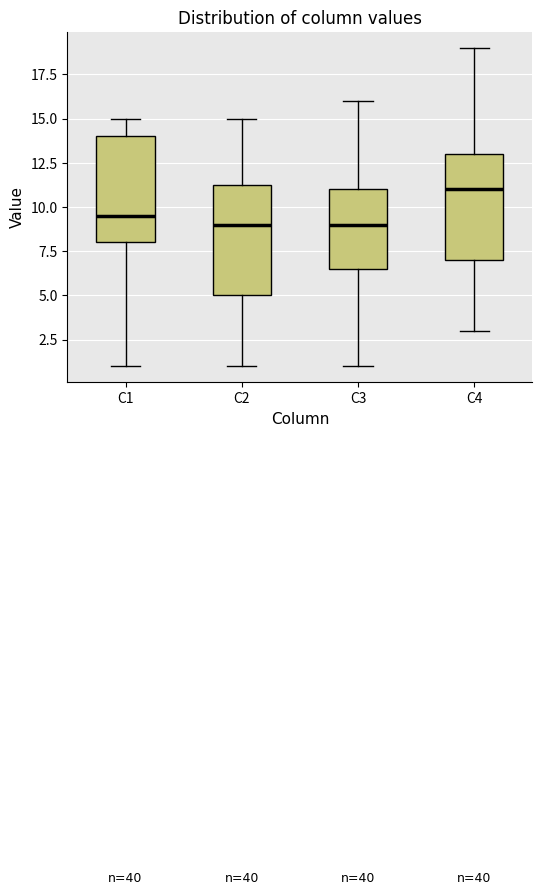

Where does the median line of the box for C4 sit on the y-axis? The values are not printed on the chart, so give them approximately, as read against the axis.

11.0